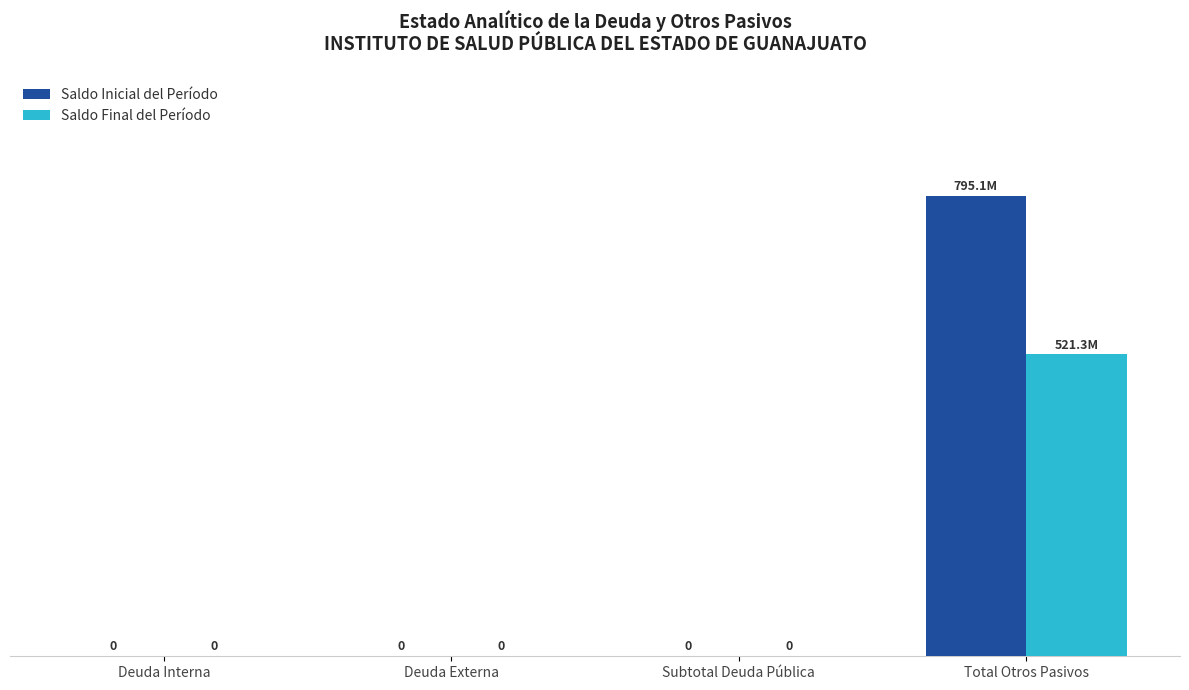

Which series has the largest total across all categories?

Saldo Inicial del Período